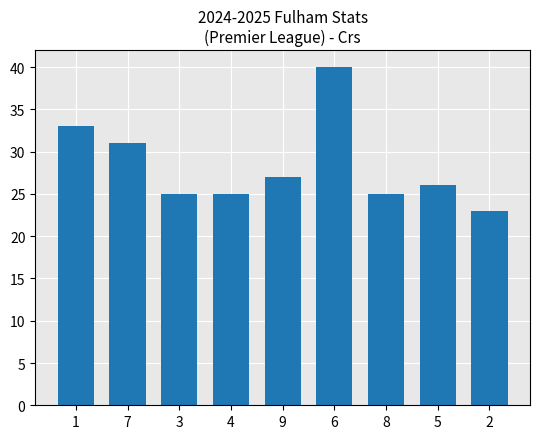

What is the difference between the second highest and second lowest values?

8